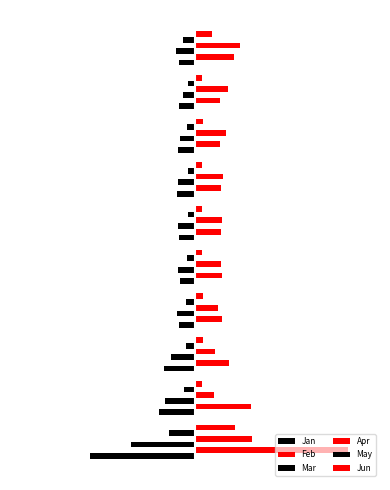

What is the average value of the Mar series?

-0.6